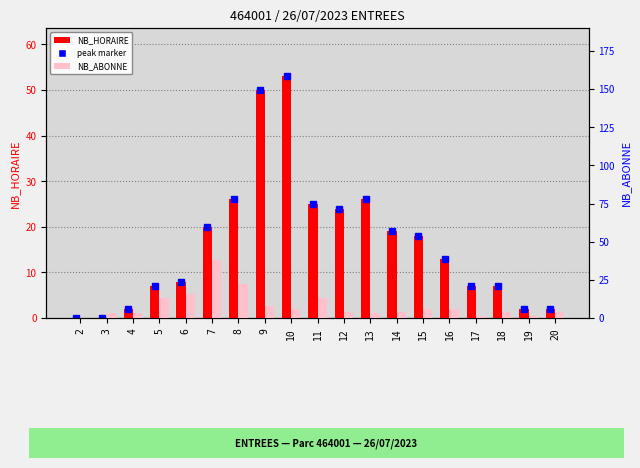

Reading right to left, extract all data points from this chart.

NB_HORAIRE: 2	2	7	7	13	18	19	26	24	25	53	50	26	20	8	7	2	0	0
NB_ABONNE: 4	1	4	1	6	6	4	3	4	13	6	8	22	38	16	13	3	3	0